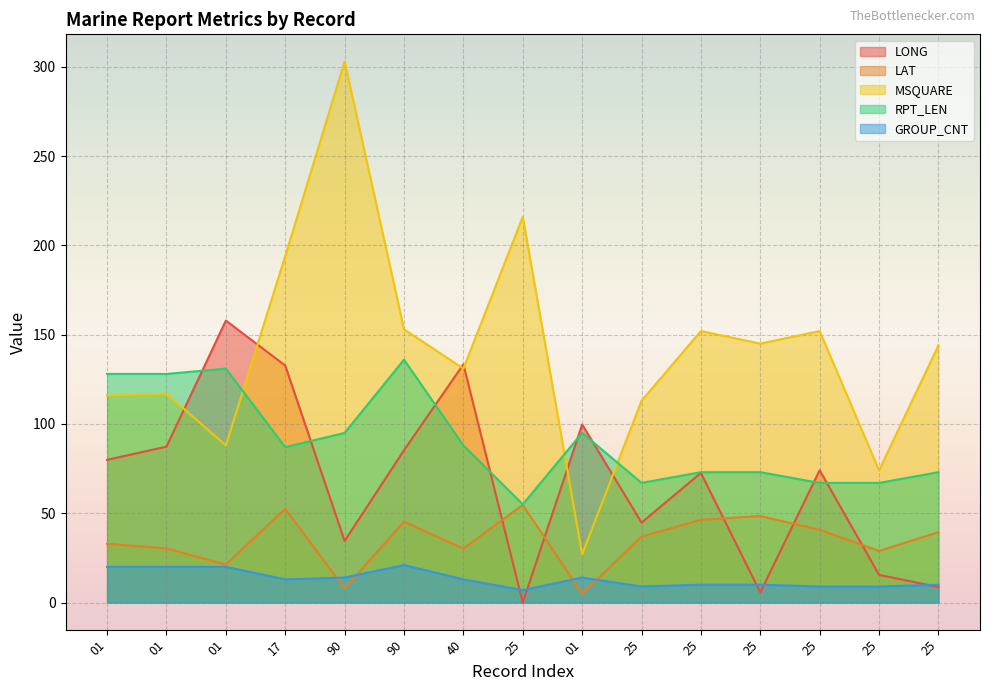

What is the difference between the LONG values at 01 and 25?

157.9